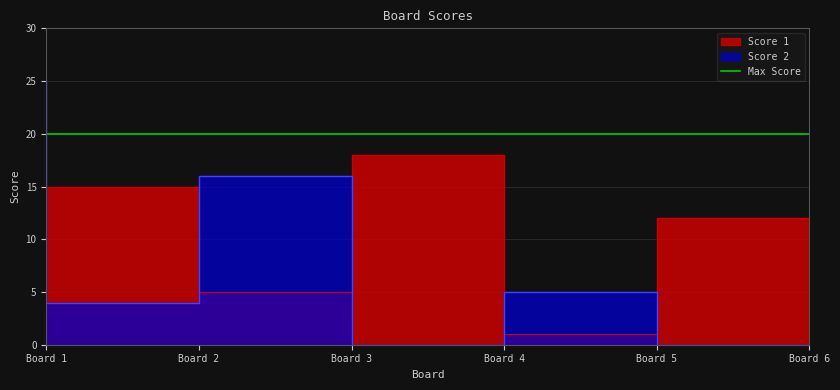

True or false: Score 1 has a value of 18 at Board 4.

True